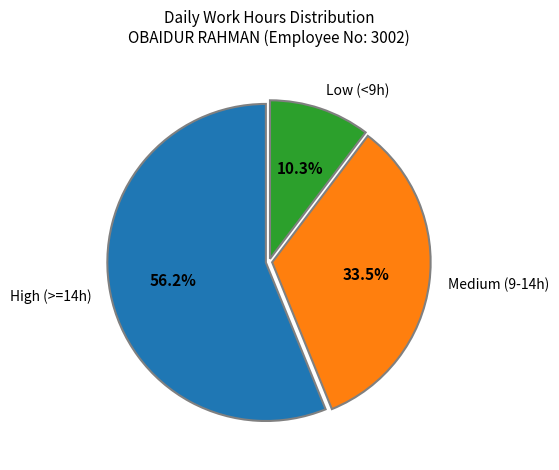

To the nearest percent, what is the average slice percentage?

33%